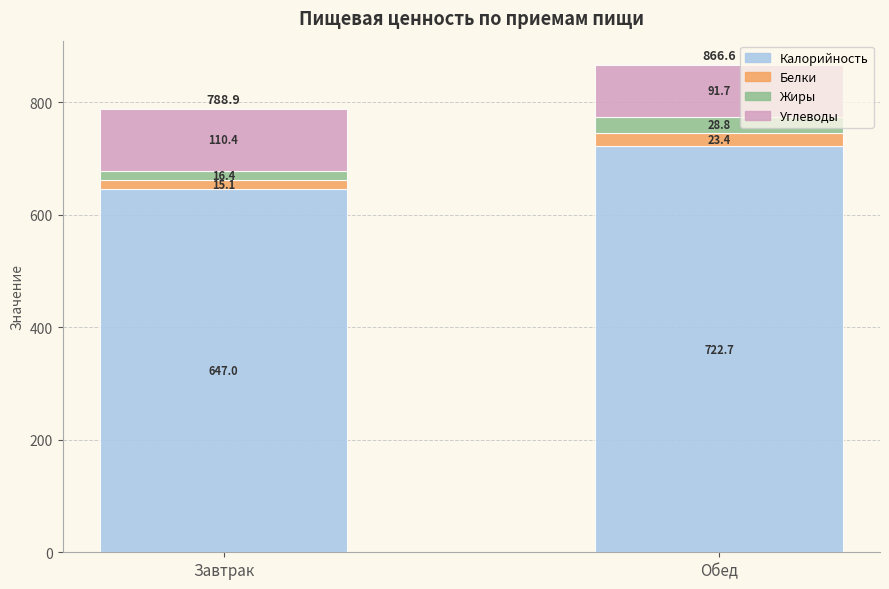

Reading left to right, transcribe the values for Калорийность.

Завтрак=647.0	Обед=722.7